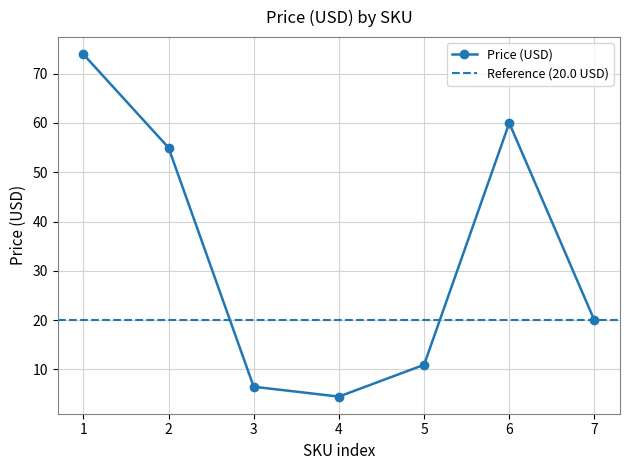

What is the difference between the maximum and minimum values?

69.5